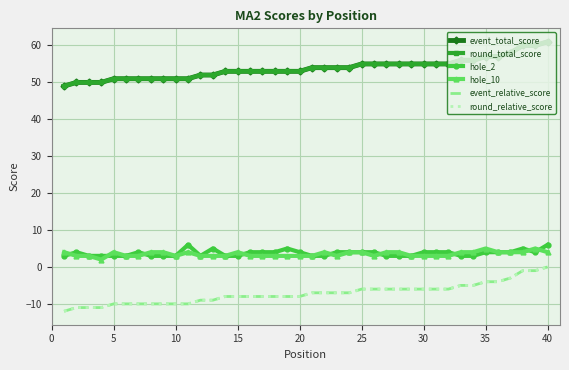

True or false: hole_10 and round_relative_score cross at least once.

False